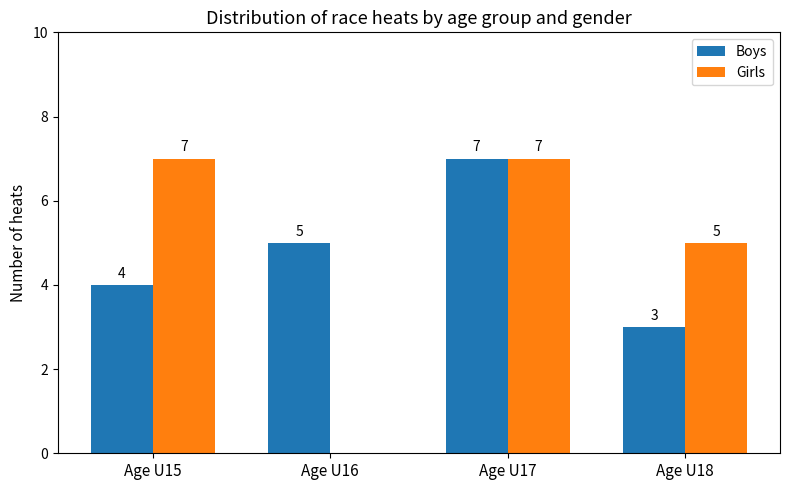

At which category is the sum across all series the highest?

Age U17